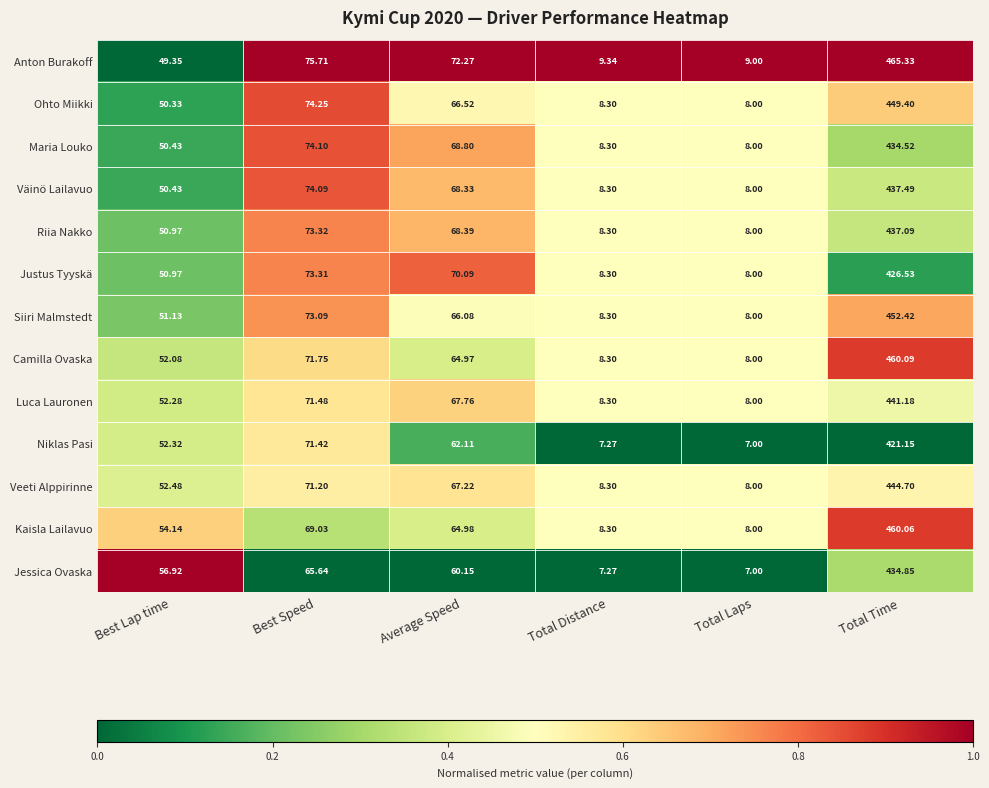

List the series in order of their peak value, lowest first.

Niklas Pasi, Justus Tyyskä, Maria Louko, Jessica Ovaska, Riia Nakko, Väinö Lailavuo, Luca Lauronen, Veeti Alppirinne, Ohto Miikki, Siiri Malmstedt, Kaisla Lailavuo, Camilla Ovaska, Anton Burakoff